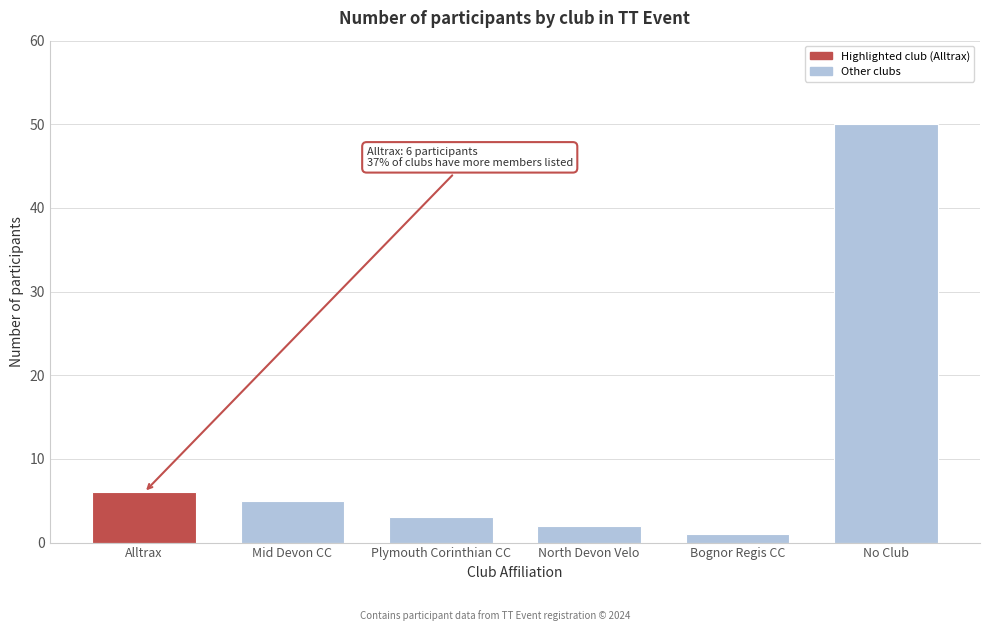

Reading right to left, extract all data points from this chart.

No Club=50	Bognor Regis CC=1	North Devon Velo=2	Plymouth Corinthian CC=3	Mid Devon CC=5	Alltrax=6